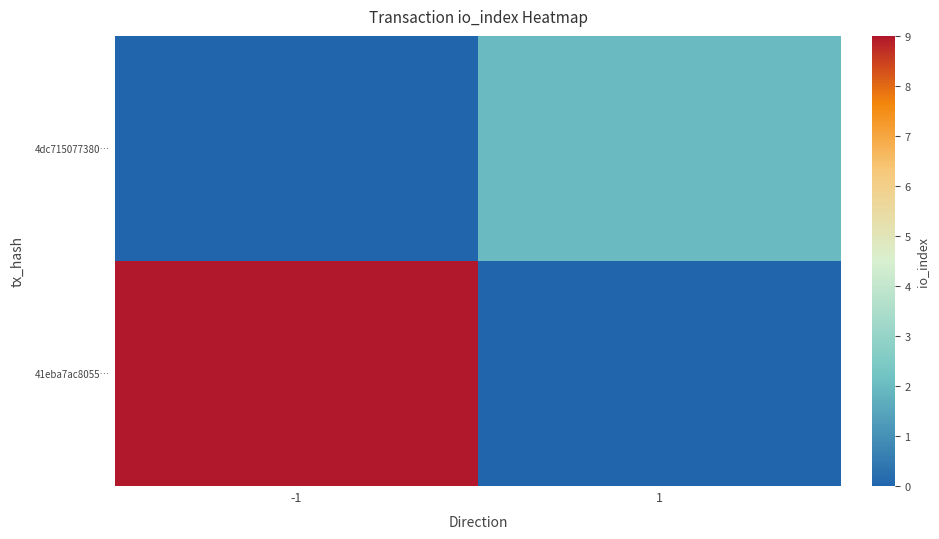

Reading left to right, list all the values displayed in this chart.

41eba7ac8055…: -1=9	1=0
4dc715077380…: -1=0	1=2